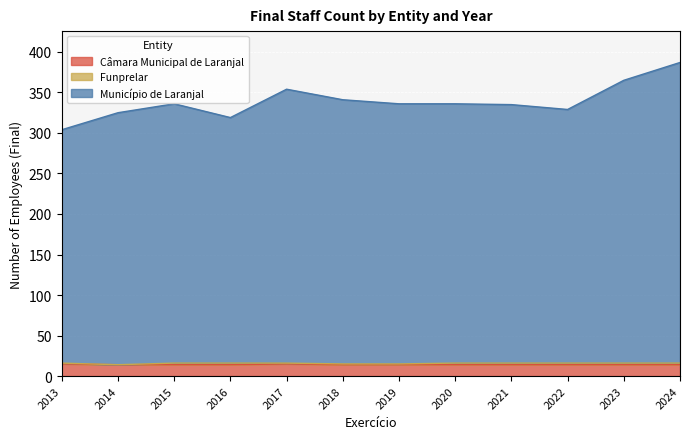

The Câmara Municipal de Laranjal series shows 14 at 2019. True or false?

True